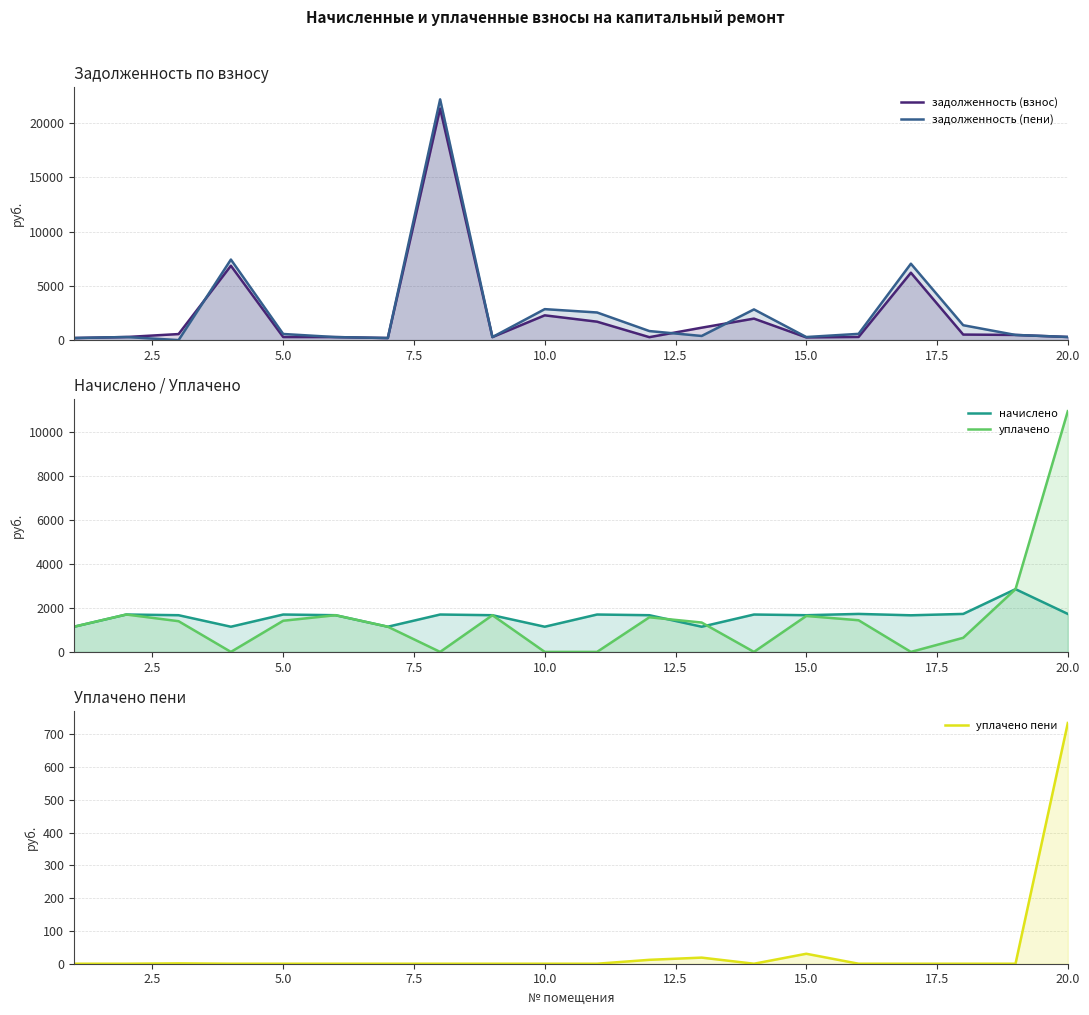

Rank the series by their maximum value, from lowest to highest.

уплачено пени, начислено, уплачено, задолженность (взнос), задолженность (пени)